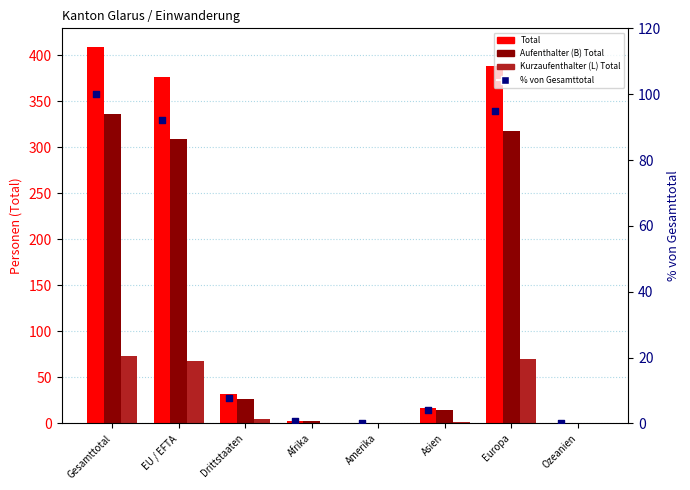

Which series reaches the maximum Y coordinate?

Total